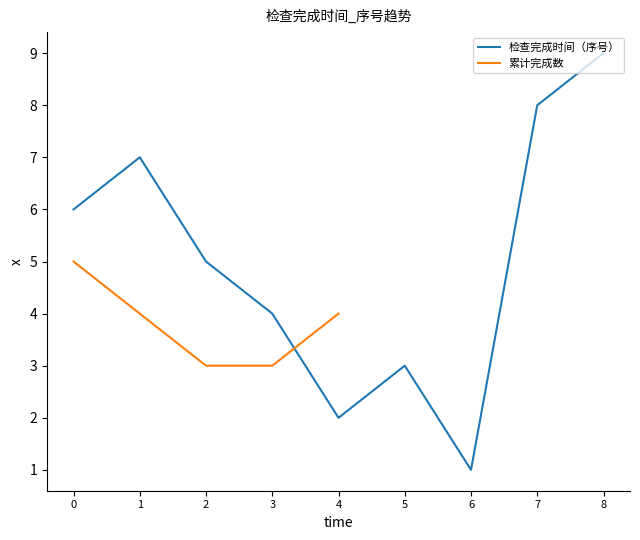

The value of 检查完成时间（序号） at 0 is 6. True or false?

True